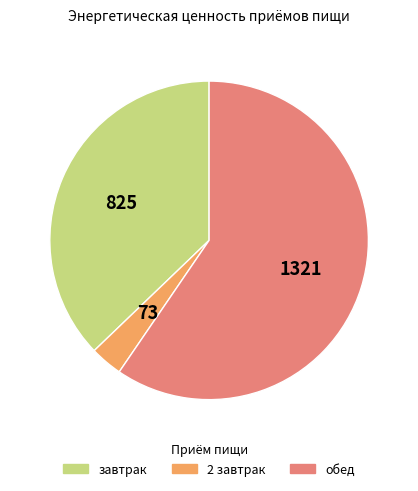

Which category has the smallest portion of the pie?

2 завтрак